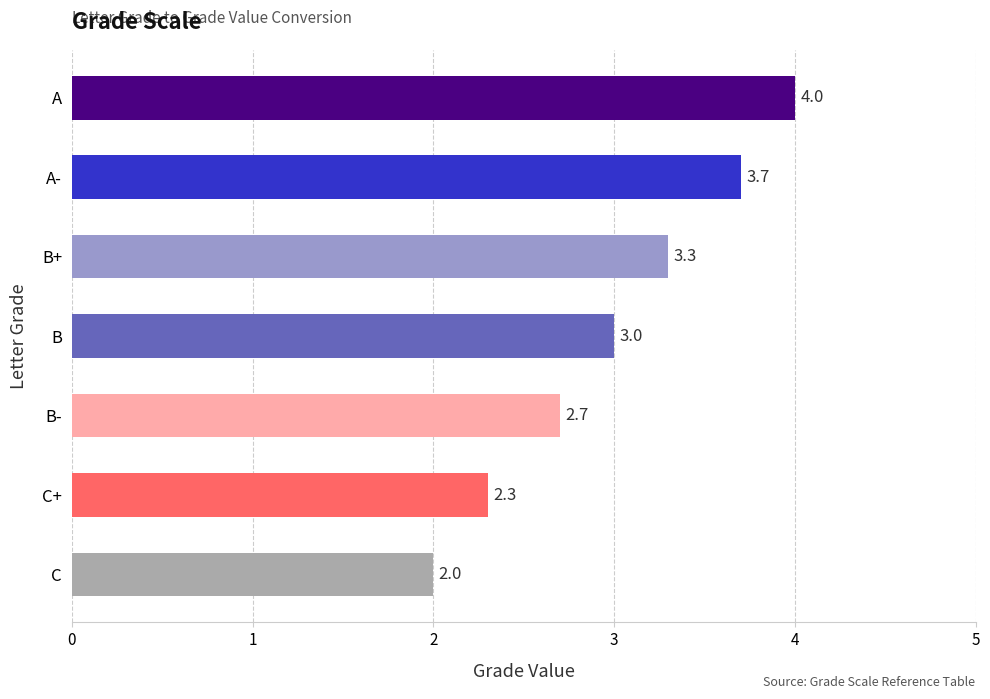

Which label corresponds to the smallest value in the chart?

C